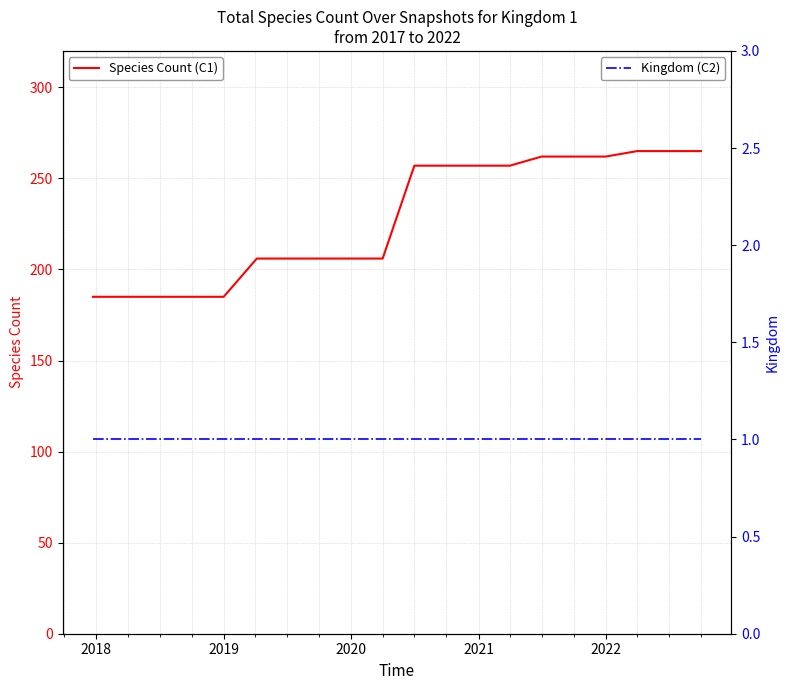

What is the highest value of the Species Count (C1) series?

265